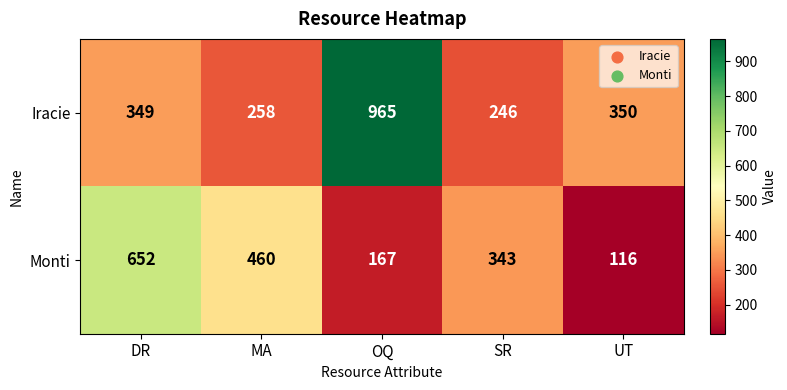

What is the average value of the Iracie series?

434